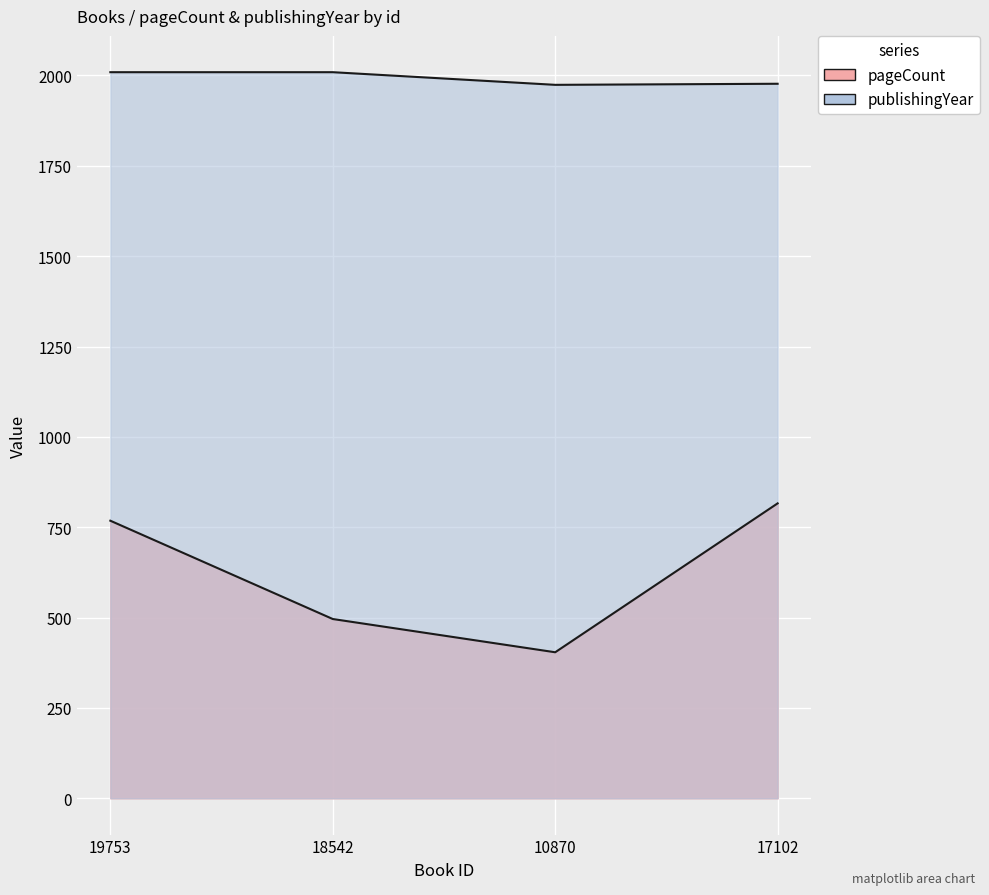

What are all the series names shown in the legend?

pageCount, publishingYear